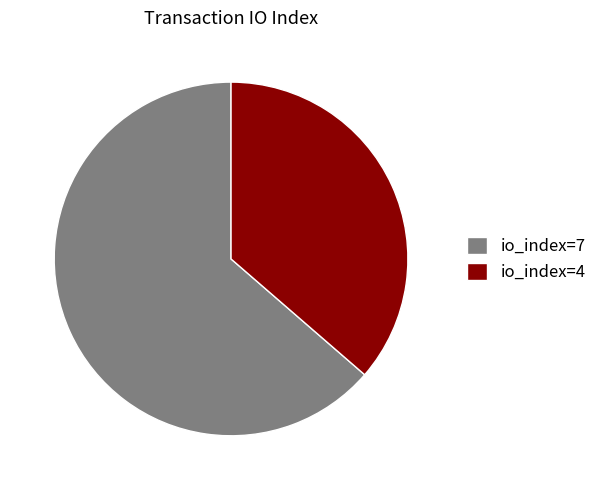

Between io_index=7 and io_index=4, which is larger?

io_index=7